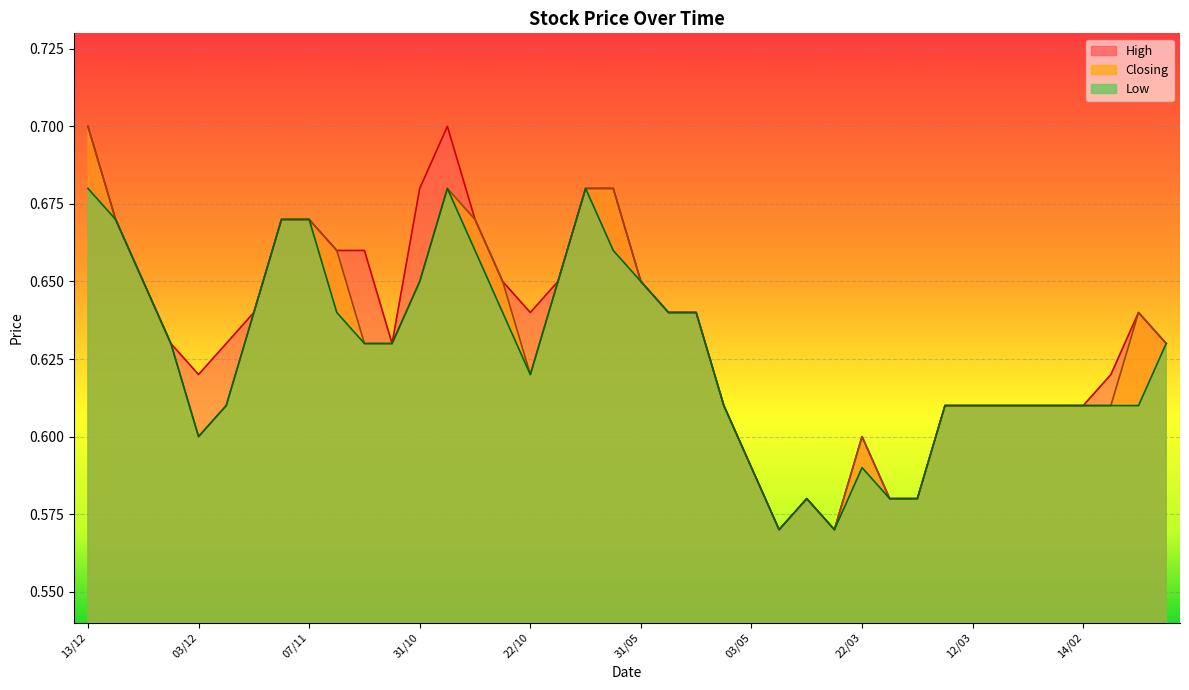

True or false: High has more than 2 points higher than both neighbors.

True